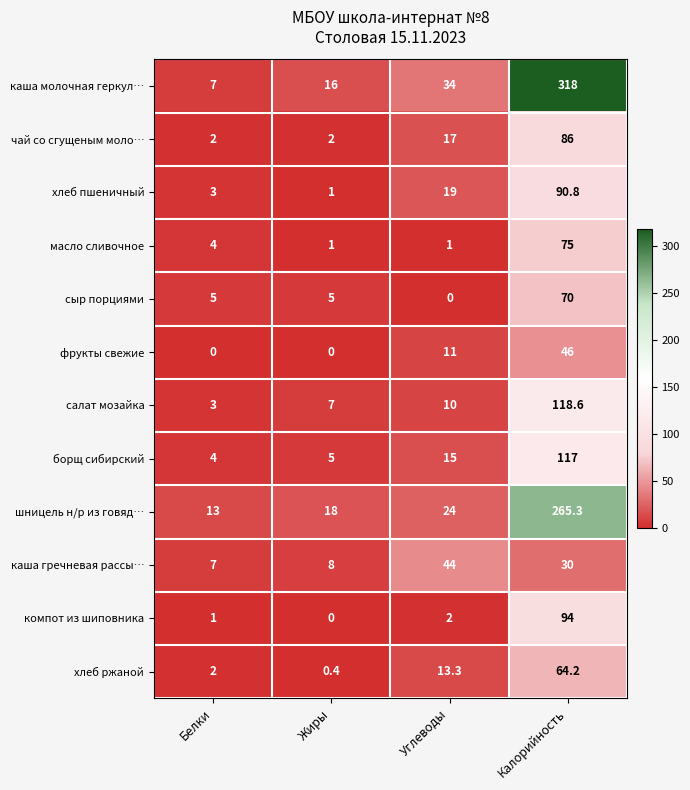

Where is хлеб ржаной nearest to the value 32?

Углеводы